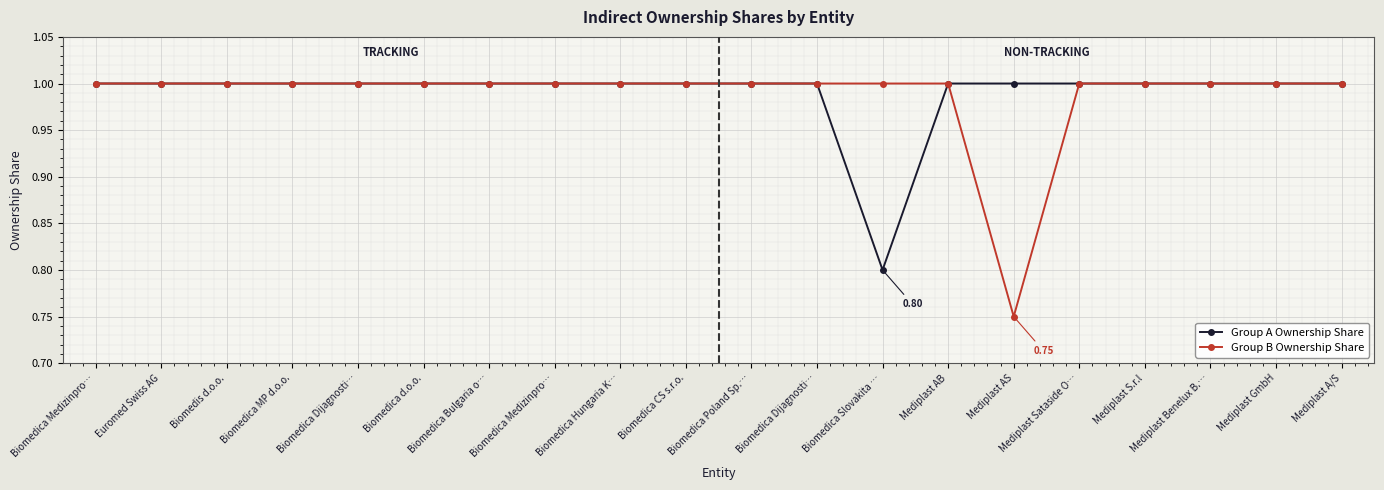

Count the number of data series in this chart.

2